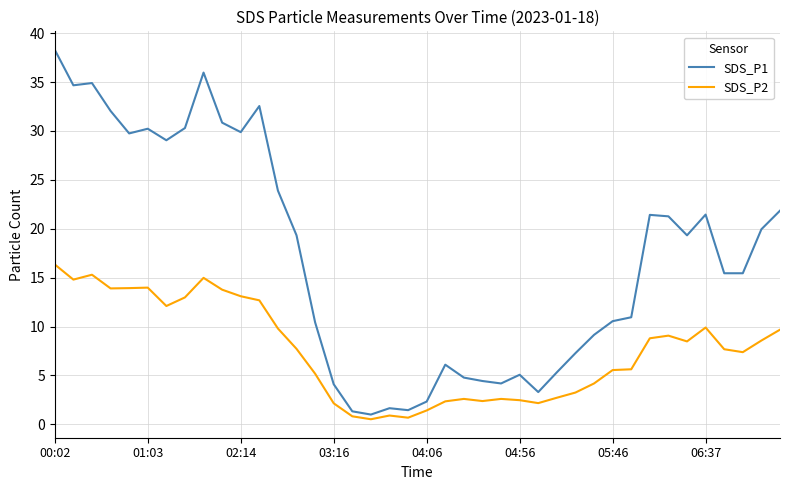

What is the difference between the maximum and minimum values in the SDS_P1 series?

37.3